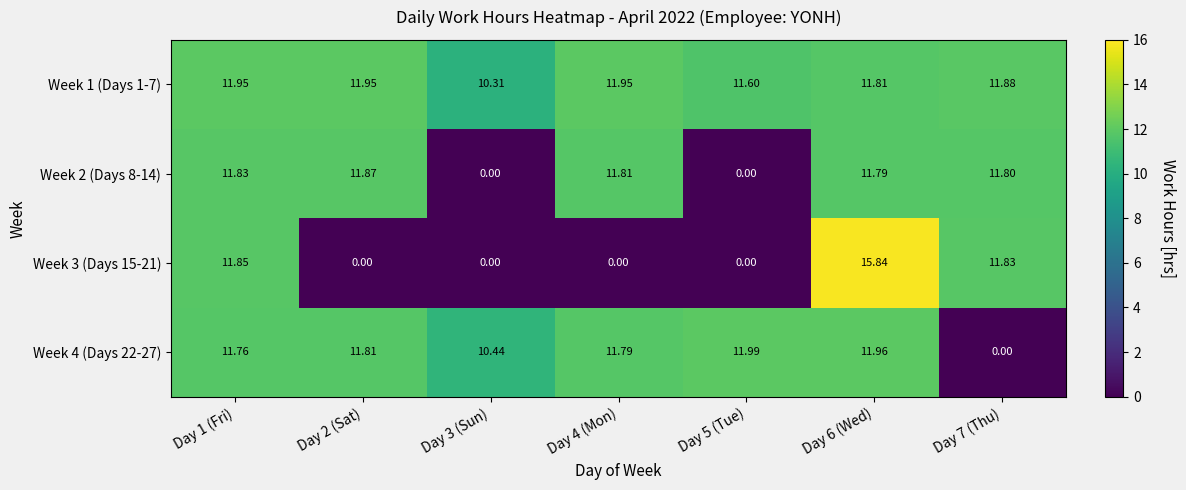

Is the value of Week 1 (Days 1-7) at Day 5 (Tue) greater than the value of Week 4 (Days 22-27) at Day 7 (Thu)?

Yes